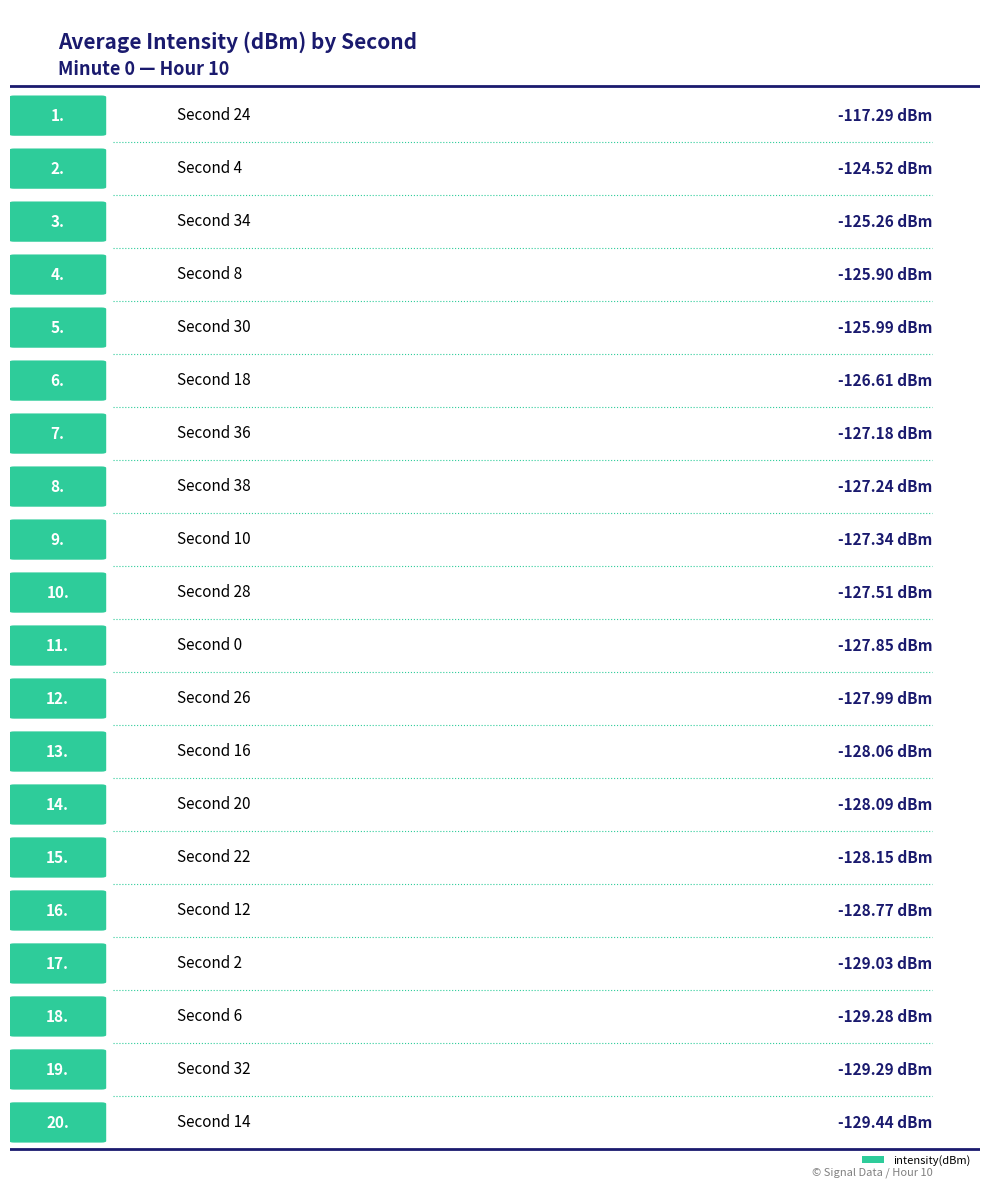

How many bars are there in total?

20